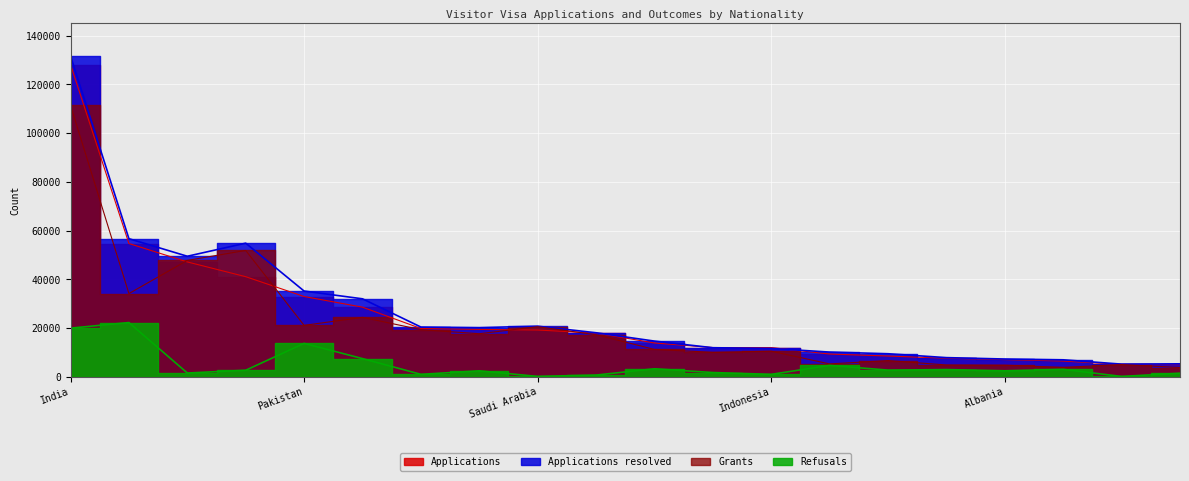

True or false: Refusals and Grants cross at least once.

False